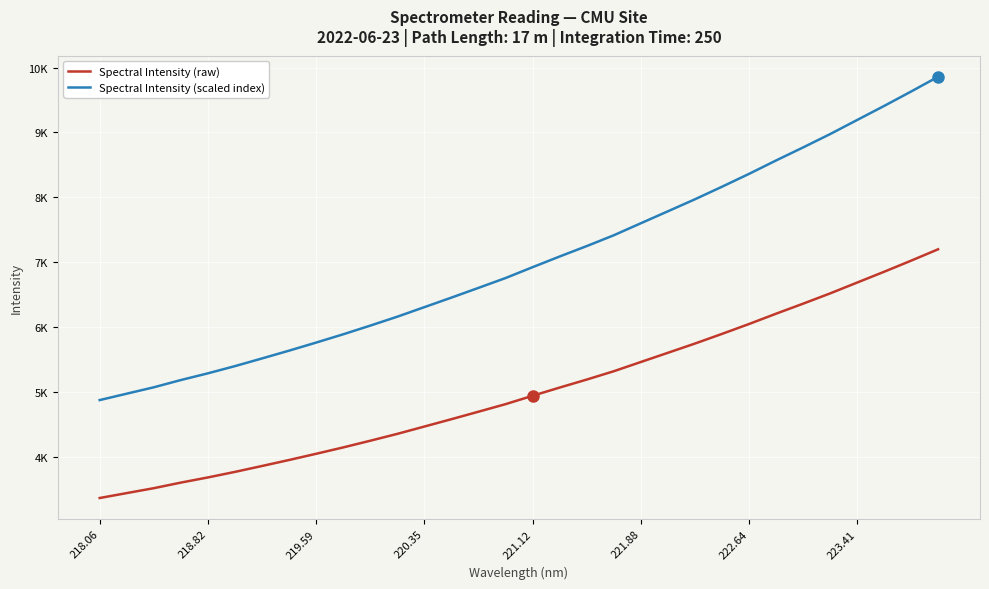

True or false: Spectral Intensity (raw) and Spectral Intensity (scaled index) cross at least once.

False